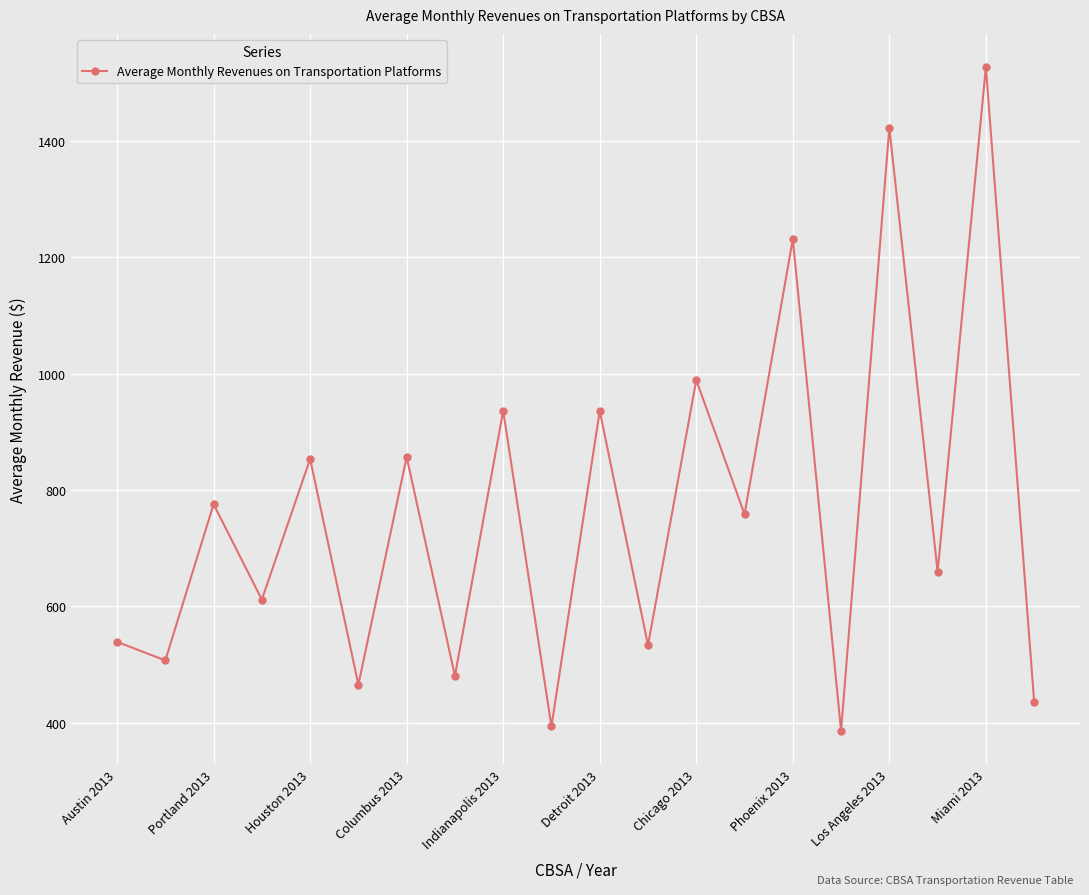

What is the smallest value displayed?

386.2